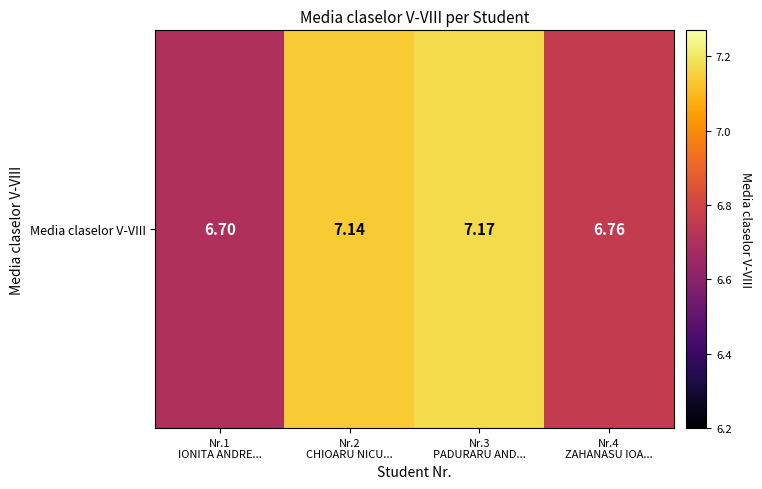

What is the minimum value shown in the chart?

6.7